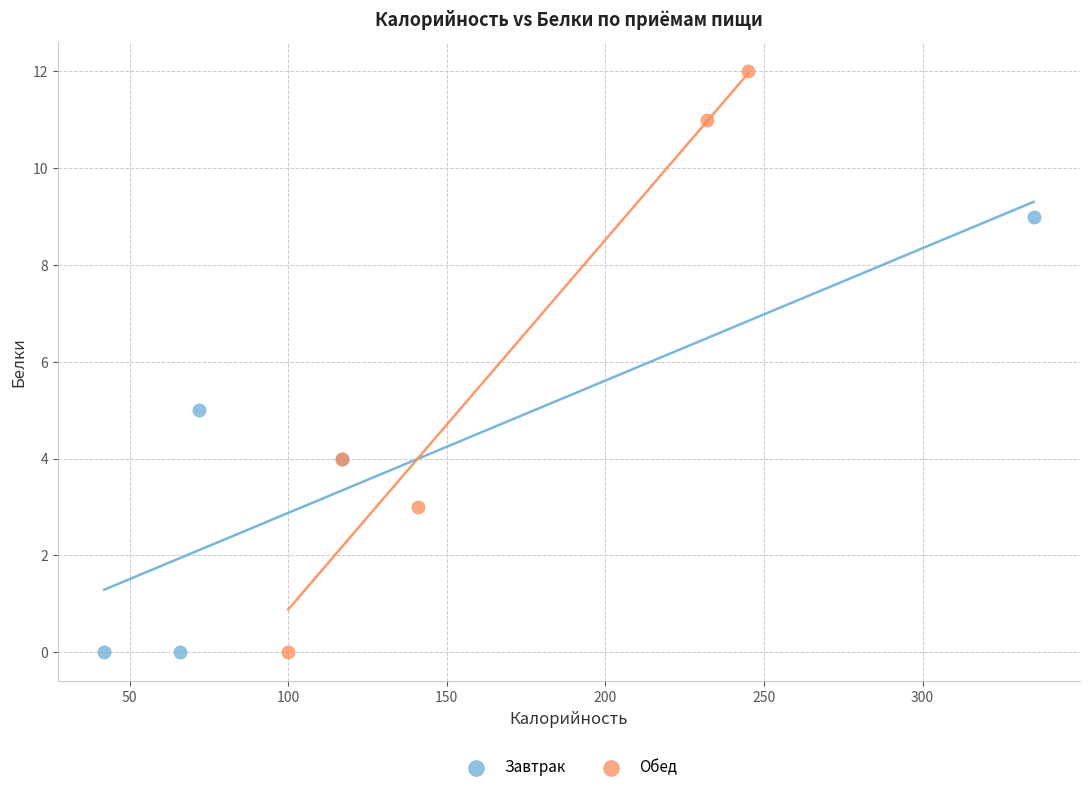

Which series reaches the maximum Y coordinate?

Обед